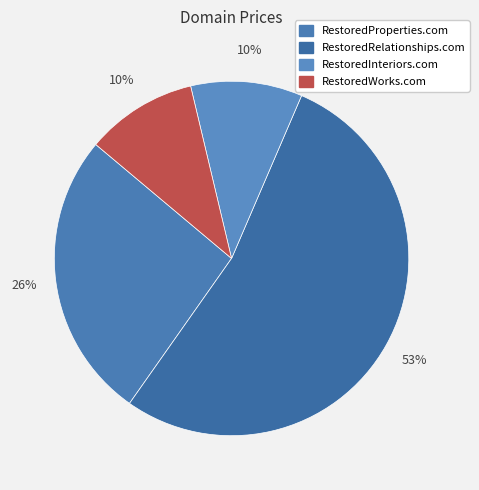

What percentage is NOT represented by RestoredInteriors.com?

89.8%